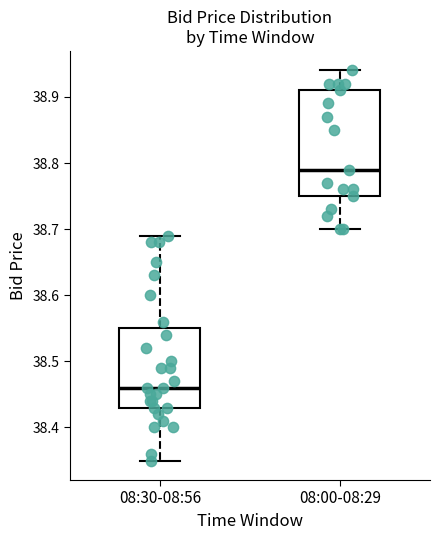

Which box is the tallest, from its lower edge to its upper edge?

08:00-08:29